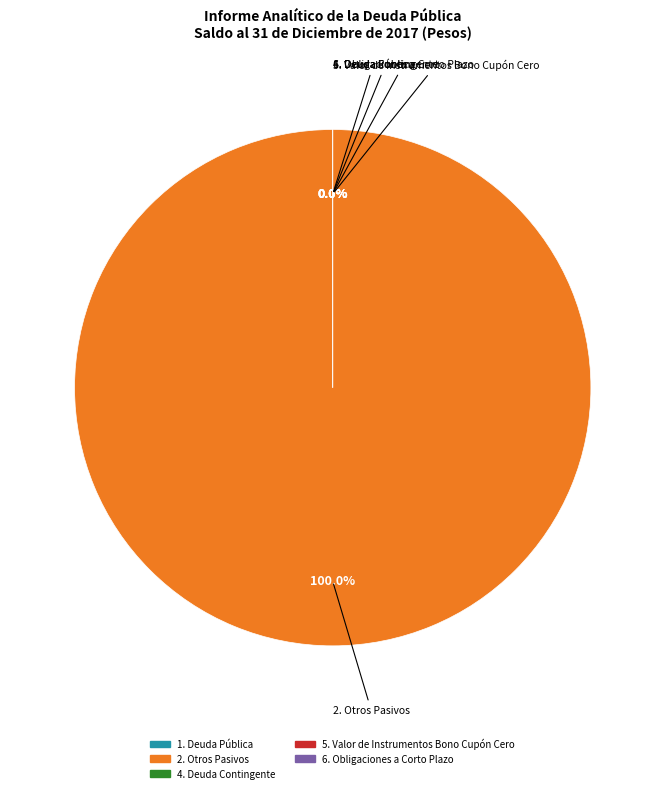

Is there any slice that represents more than half of the pie?

Yes